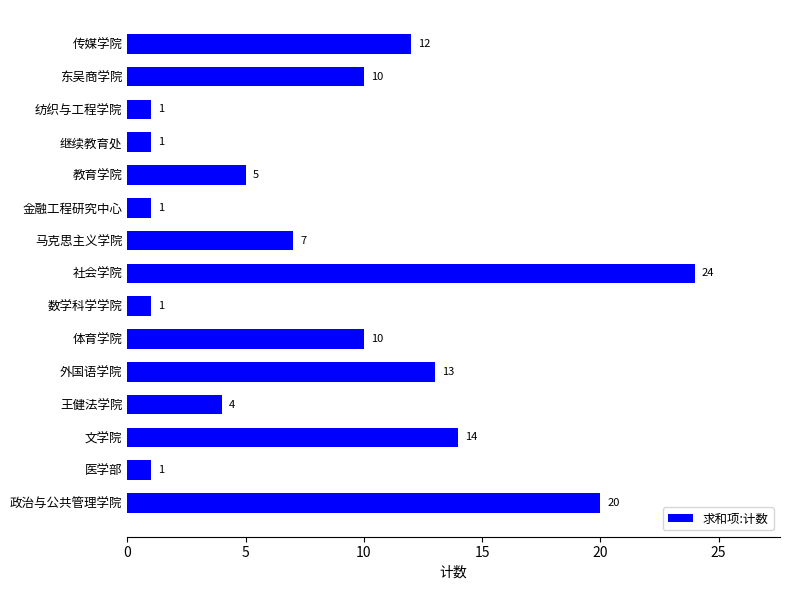

How many bars are there in total?

15